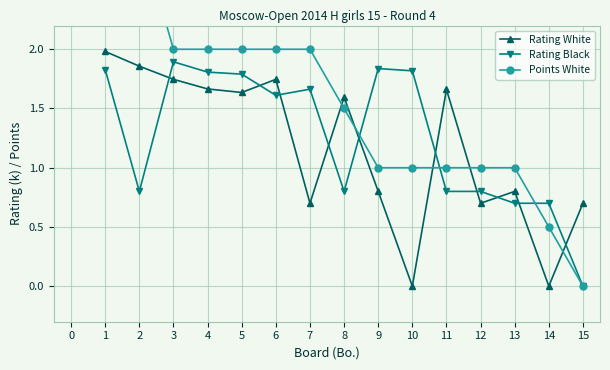

Is the value of Rating Black at 3 greater than the value of Rating White at 7?

Yes